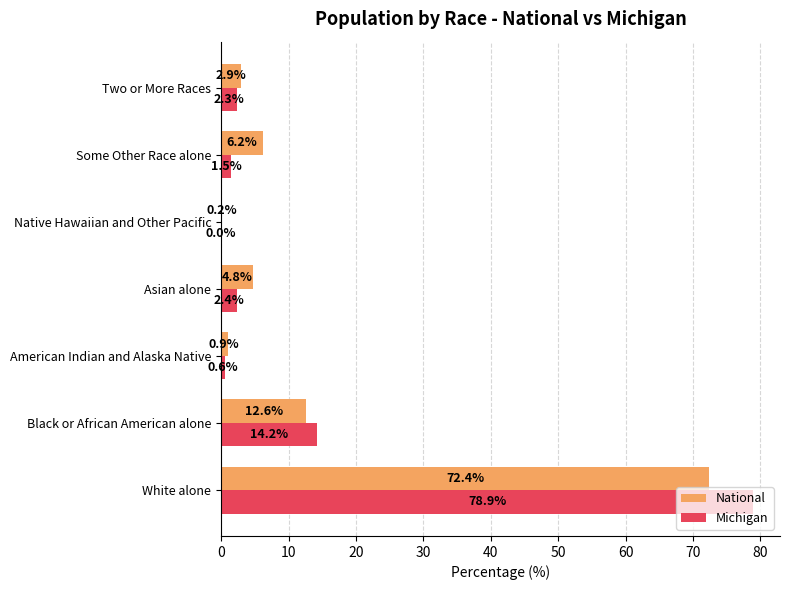

What value does the National series have at American Indian and Alaska Native?

0.9